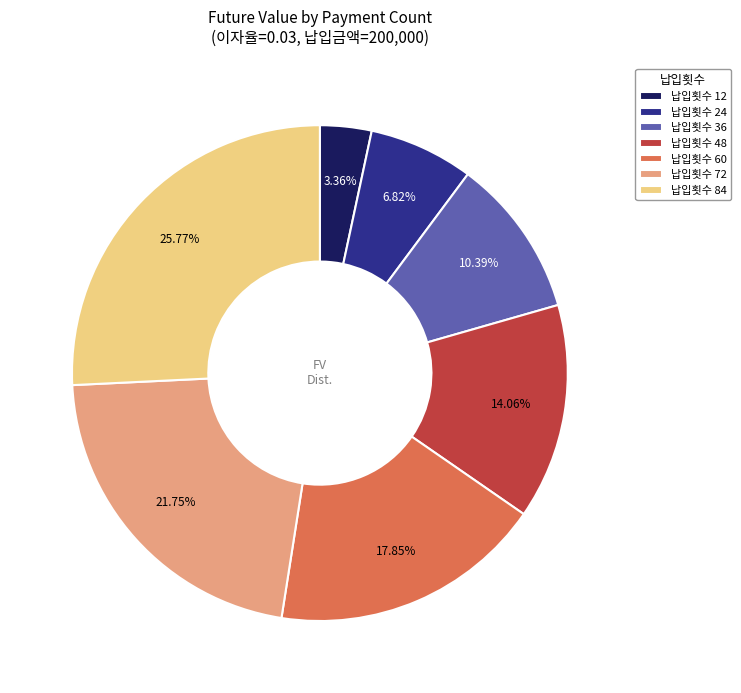

How many slices are in this pie chart?

7